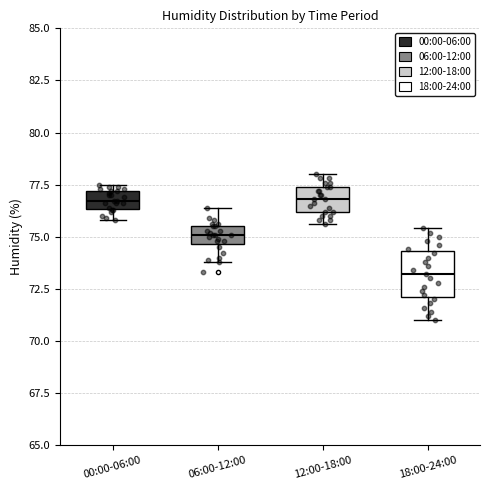

Which box's median line is the lowest?

18:00-24:00